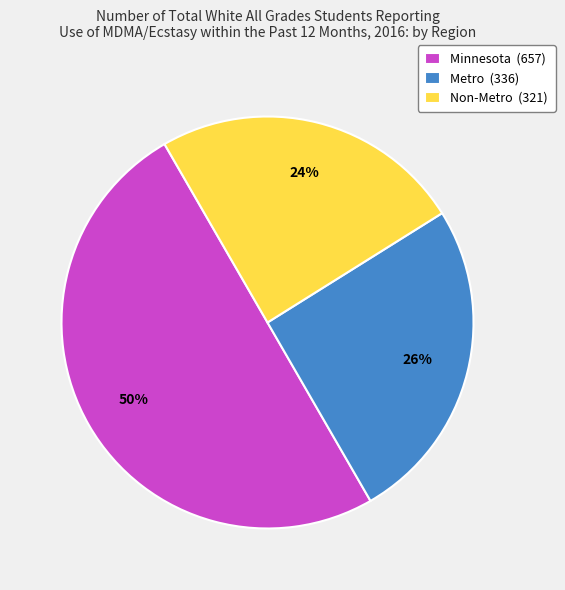

How many segments does this pie chart have?

3